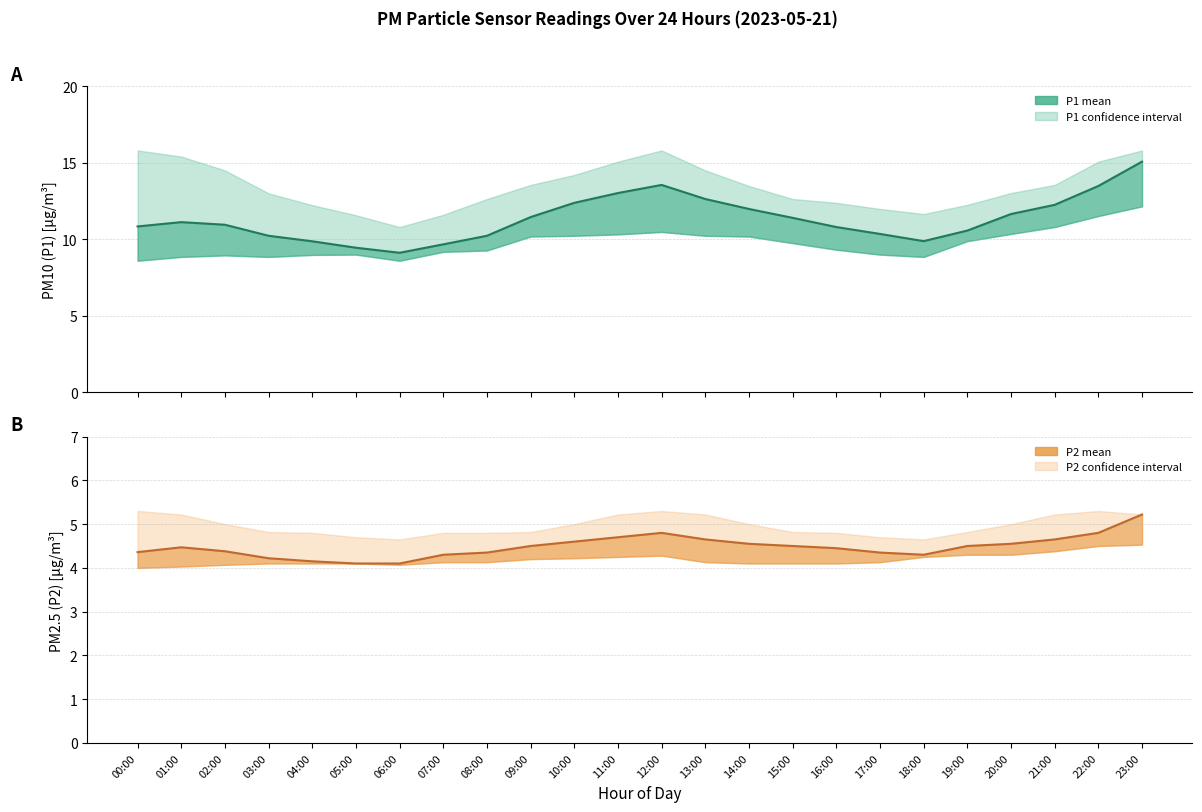

At which category is the sum across all series the highest?

23:00